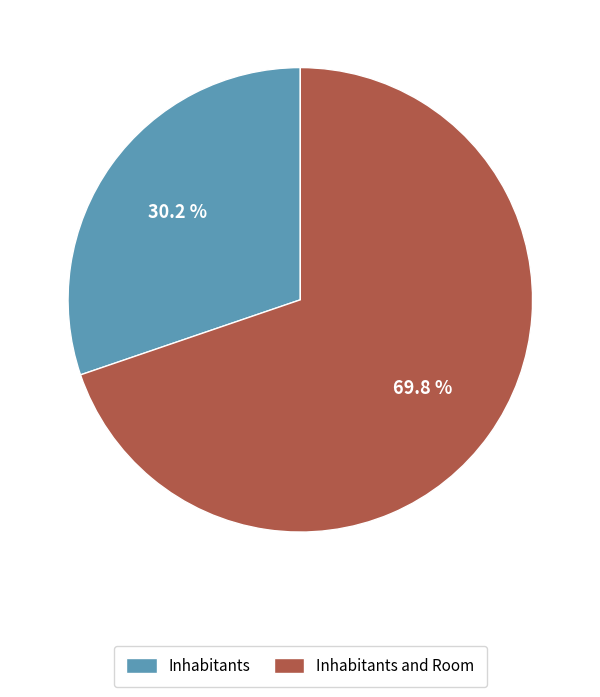

What is the smallest slice in the pie chart?

Inhabitants